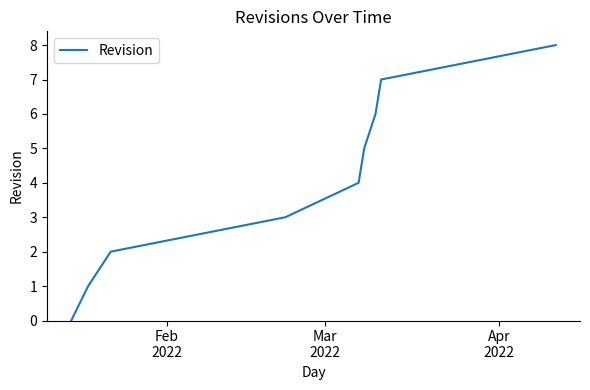

What is the greatest value displayed?

8